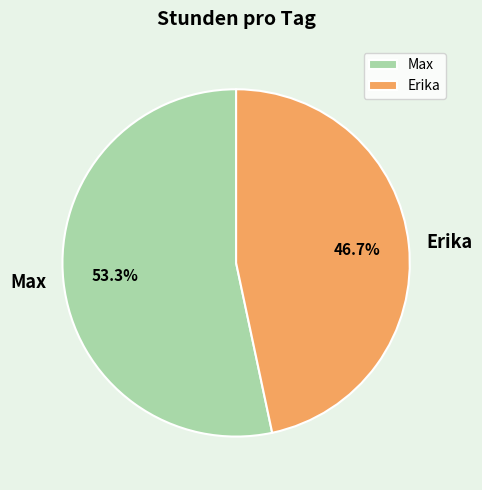

To the nearest percent, what is the combined percentage of Max and Erika?

100%